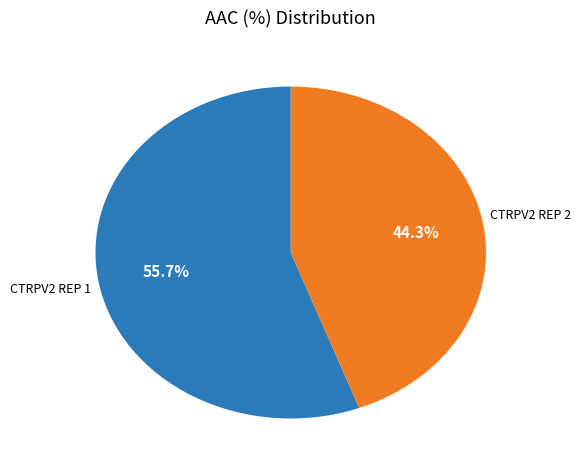

Is there any slice that represents more than half of the pie?

Yes